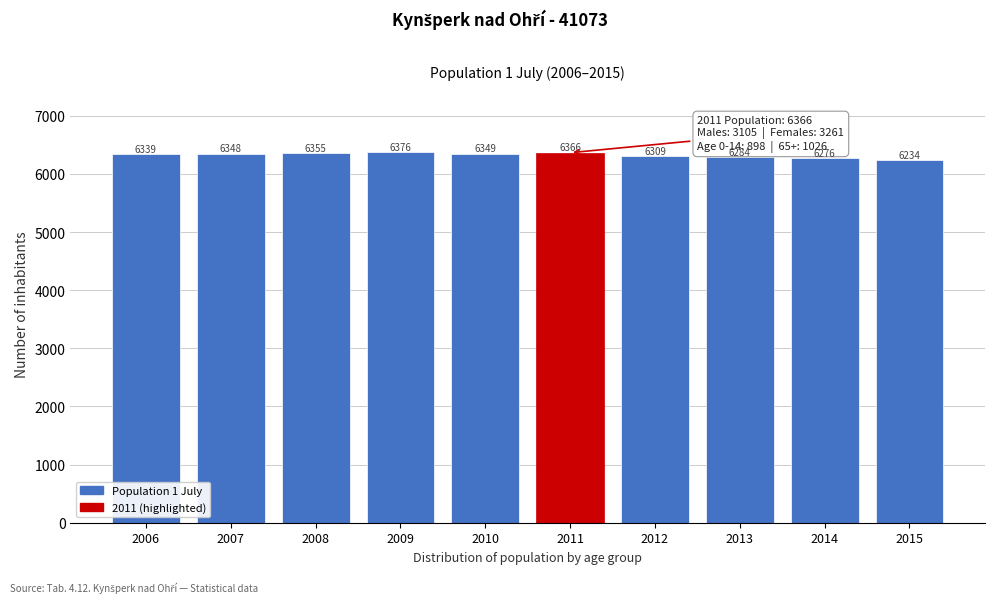

Reading left to right, transcribe all the data shown in this chart.

2006=6339	2007=6348	2008=6355	2009=6376	2010=6349	2011=6366	2012=6309	2013=6284	2014=6276	2015=6234